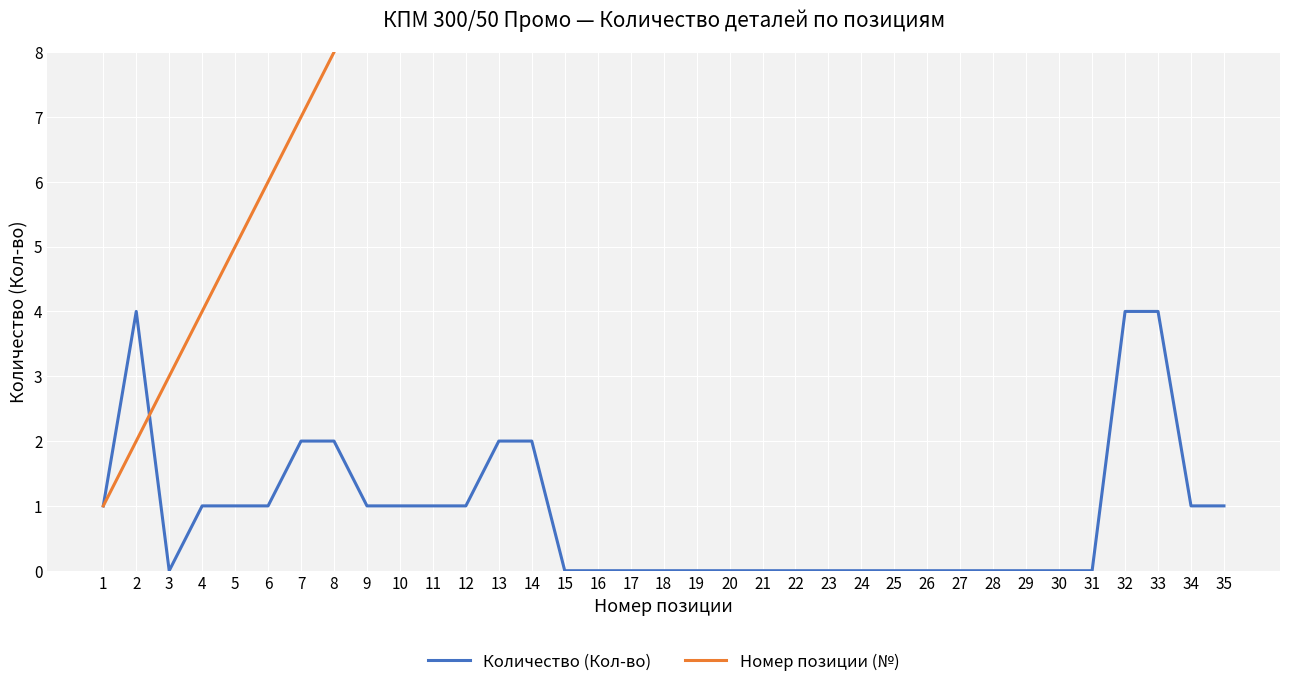

The value of Номер позиции (№) at 31 is 13. True or false?

False